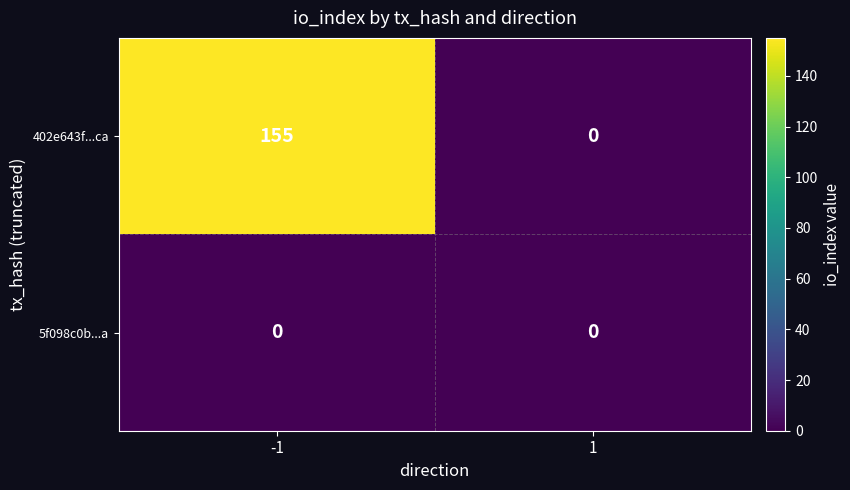

At -1, list the series in order from smallest to largest.

5f098c0b...a, 402e643f...ca